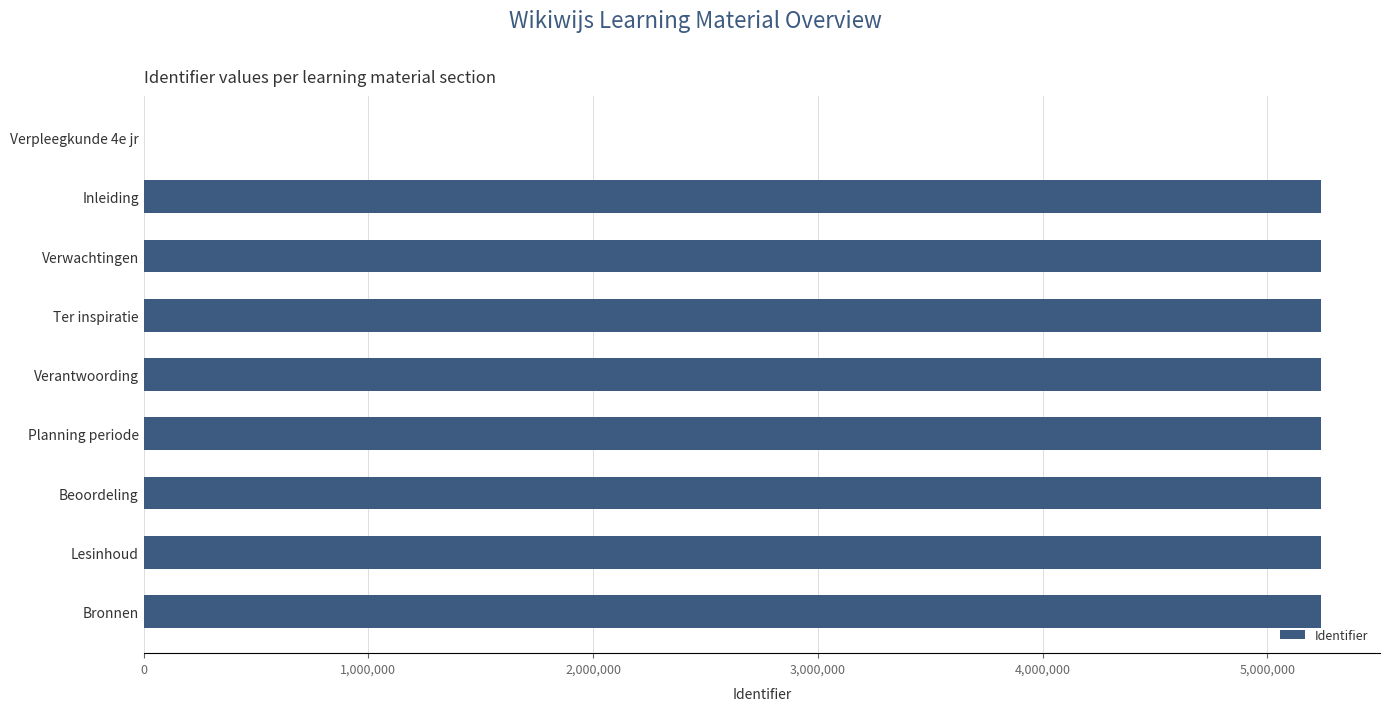

What is the ratio of the value at Planning periode to the value at Verantwoording?

1.0